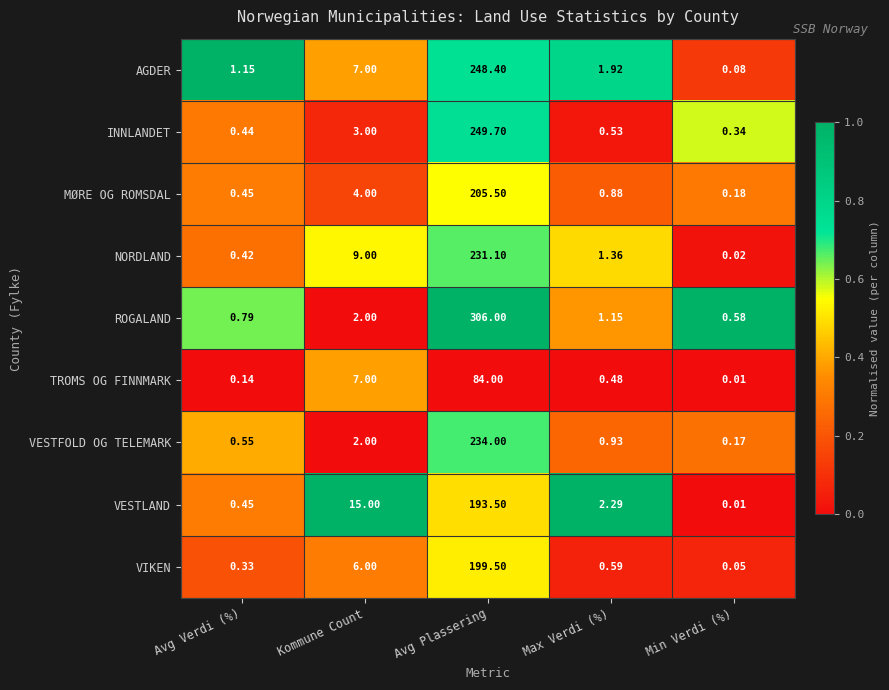

Which series has the largest total across all categories?

ROGALAND